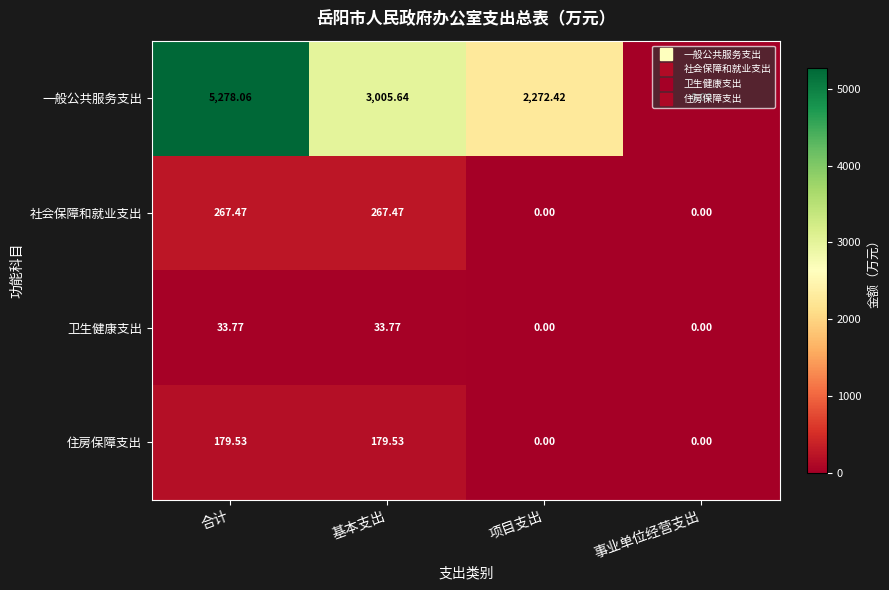

Where does the 住房保障支出 series first go above 179?

合计